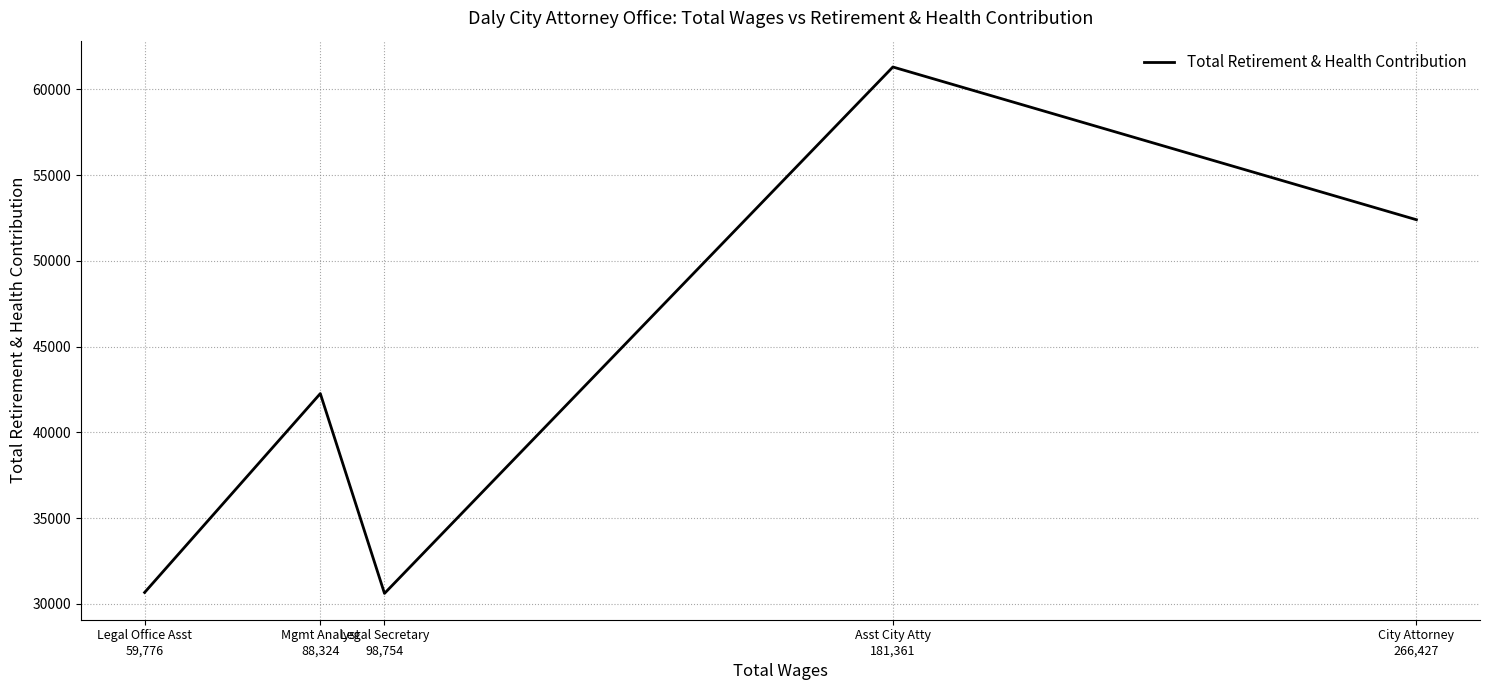

Where is the first local minimum?

Legal Secretary
98,754